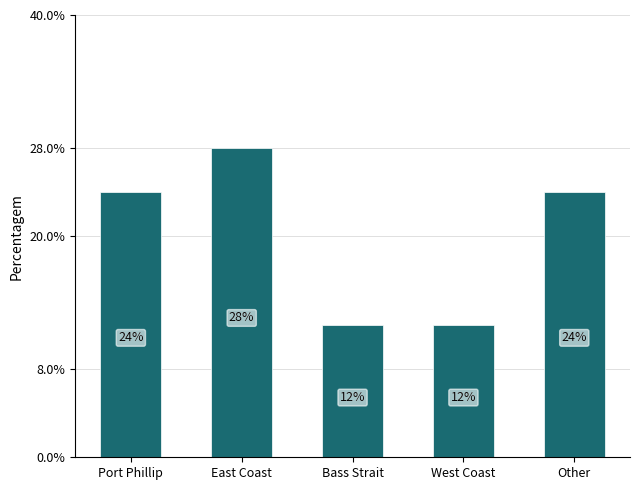

The chart shows a value of 4 at East Coast. True or false?

False